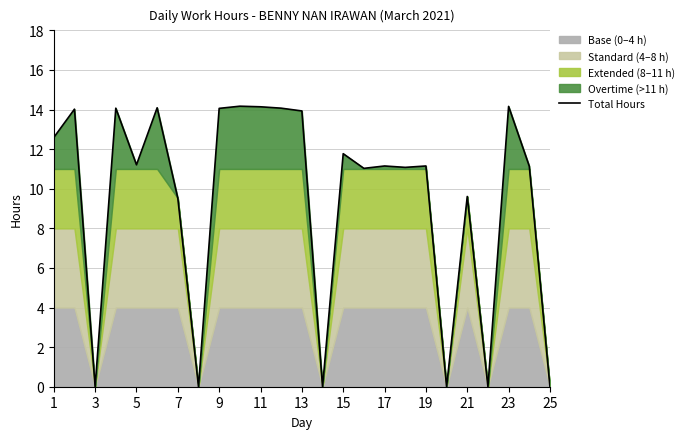

The Total Hours series shows 15.1 at 5. True or false?

False